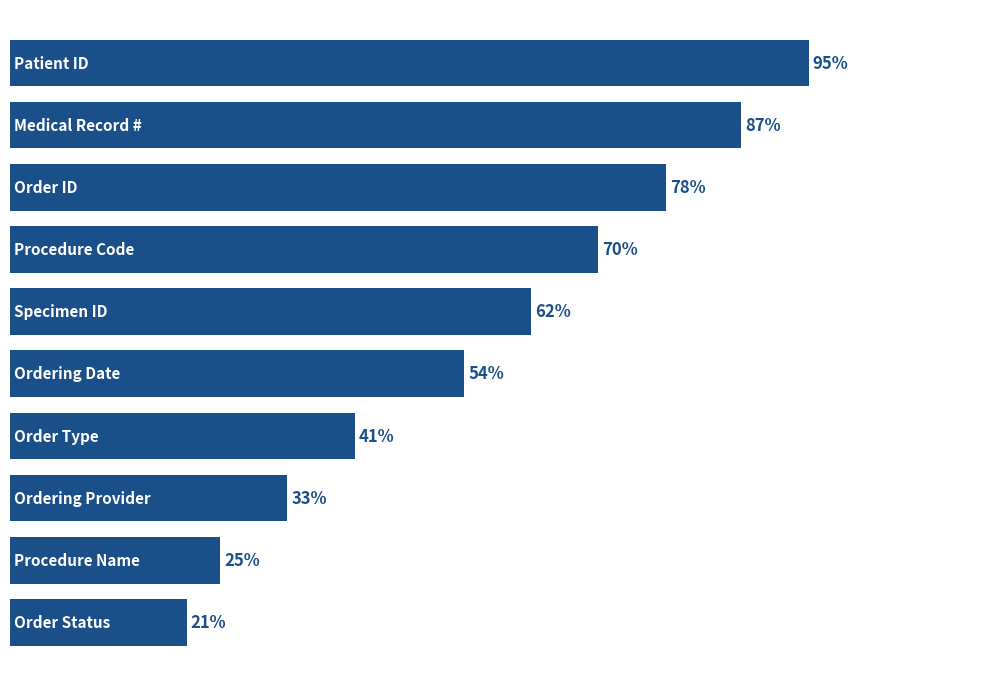

How many bars are there in total?

10